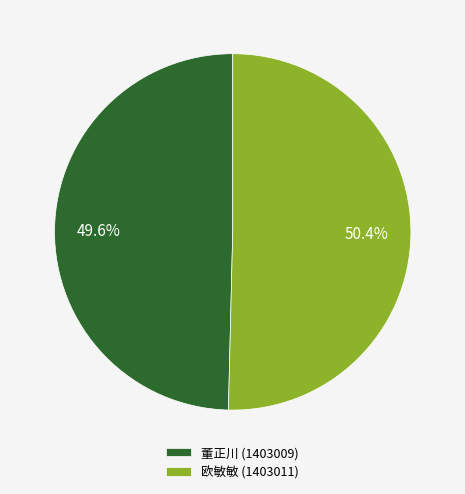

How many slices are in this pie chart?

2